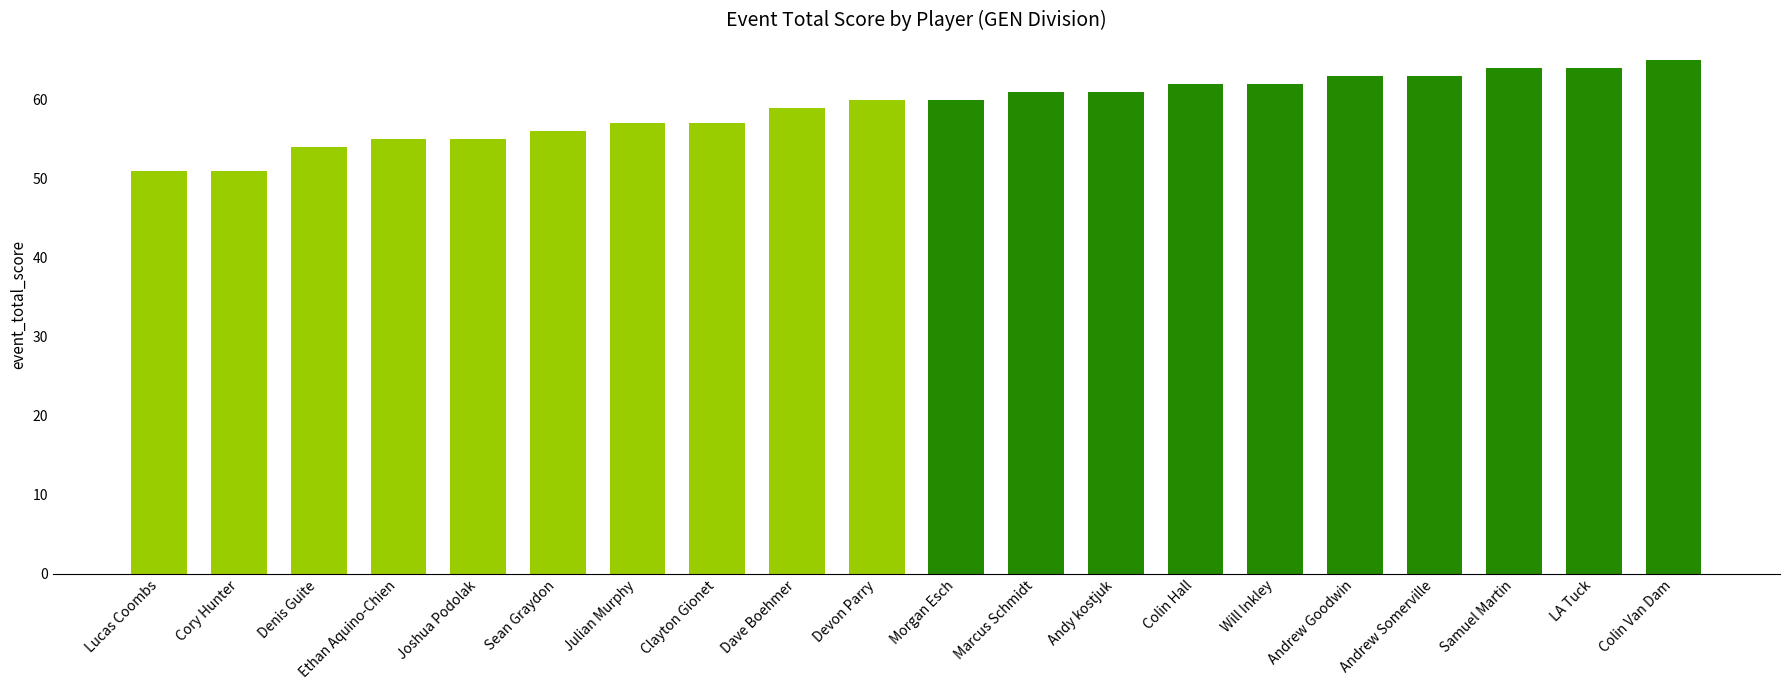

Read the value at Dave Boehmer.

59